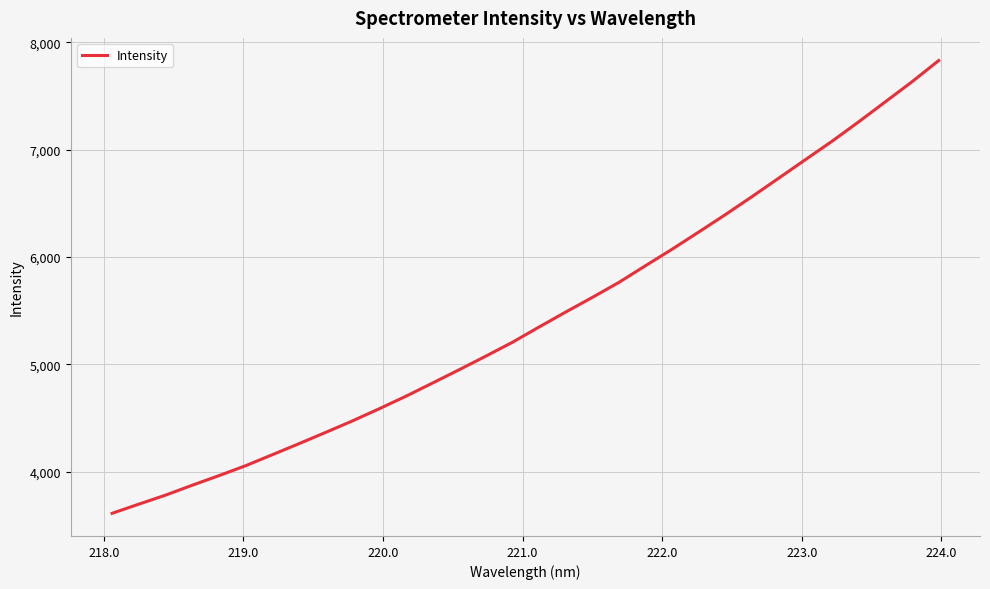

What is the difference between the maximum and minimum values?

4220.9